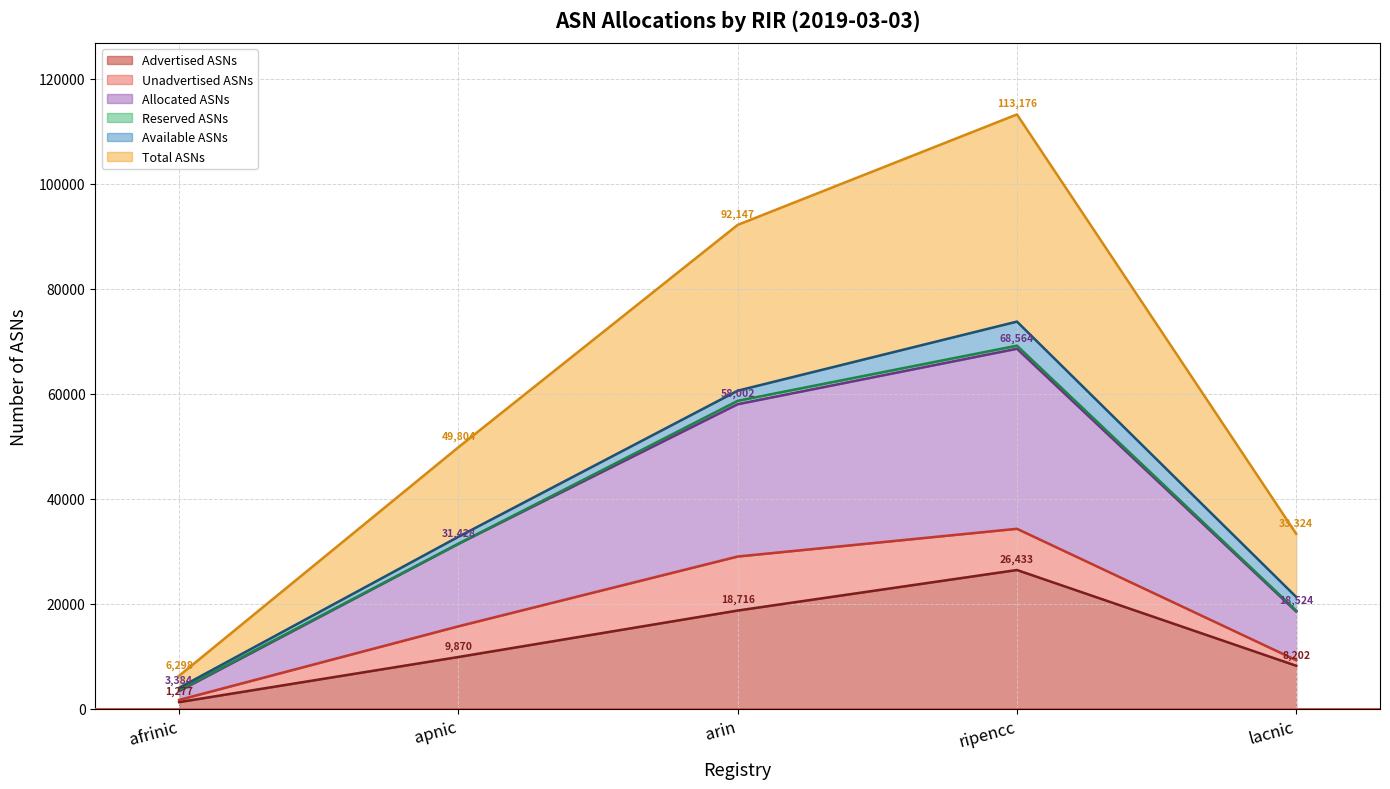

How many values in the Reserved ASNs (line) series are below 31428?

2